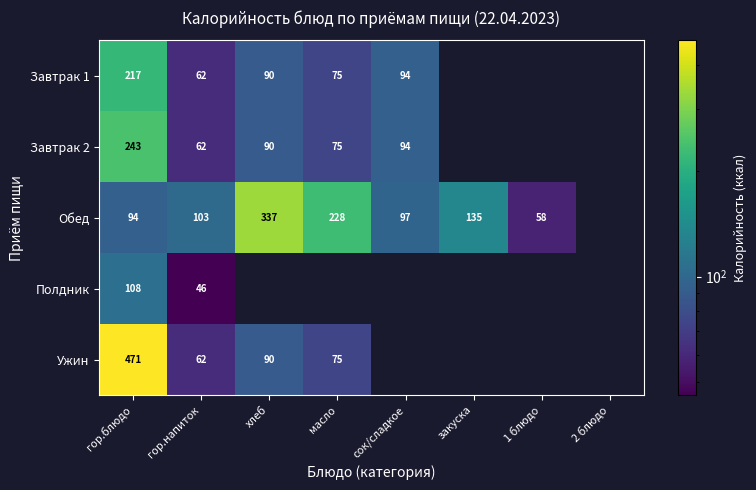

How many positive values does the Полдник series have?

2